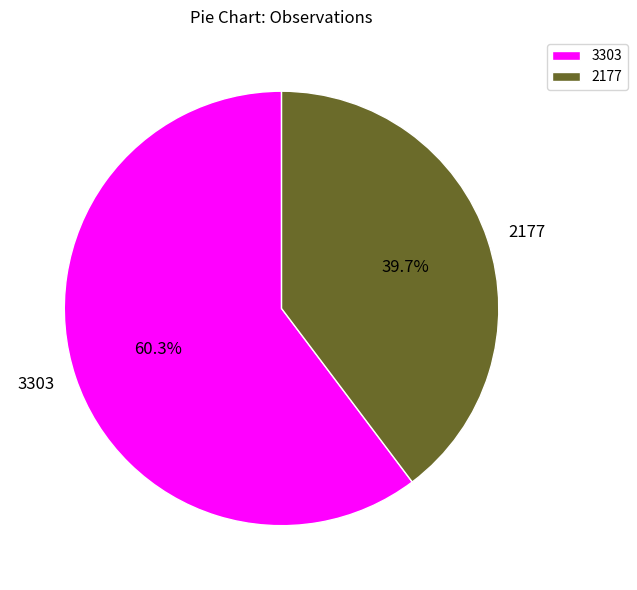

What is the total percentage of 3303 and 2177?

100.0%